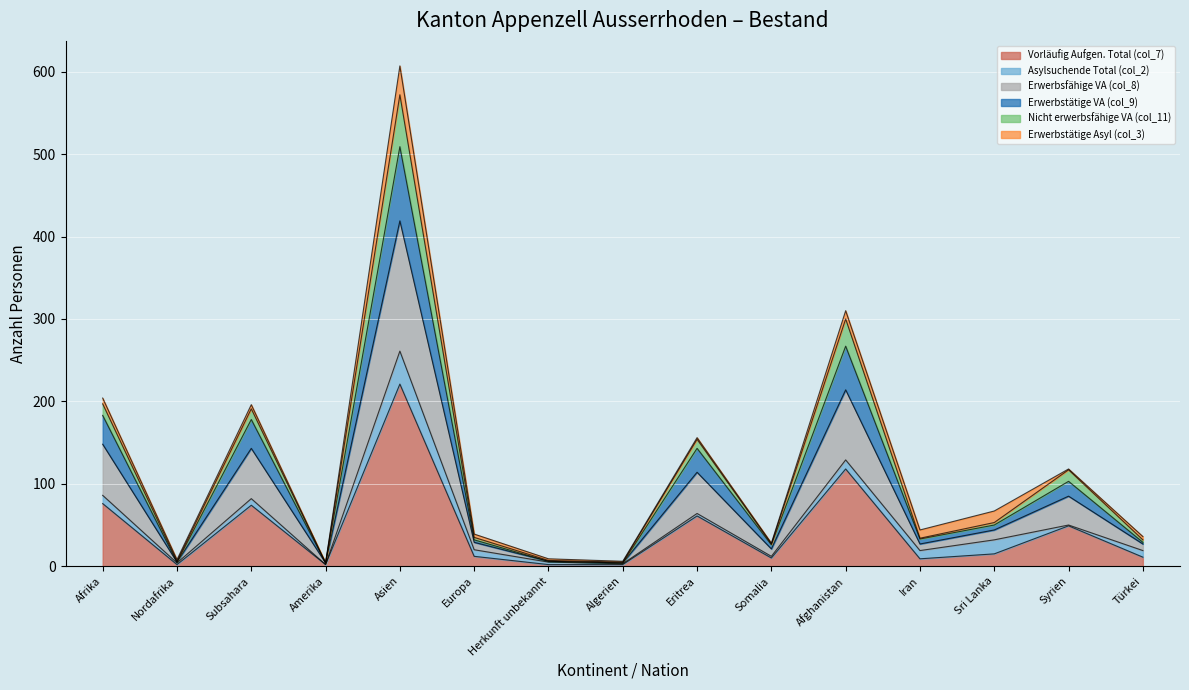

How many values in the Vorläufig Aufgen. Total (col_7) series exceed 12?

7